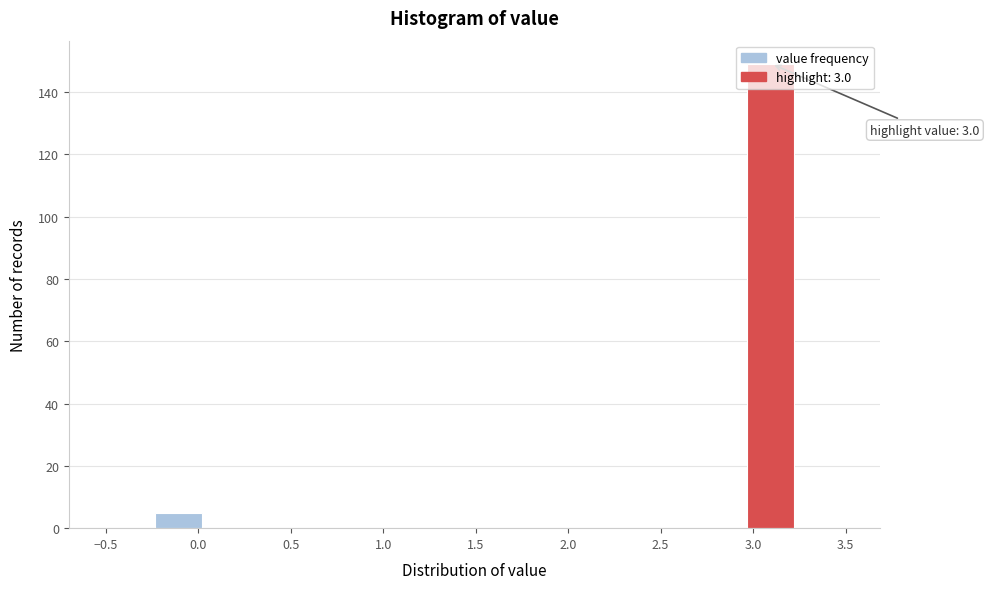

Over which range of the x-axis is the bar tallest?

2.95 to 3.25